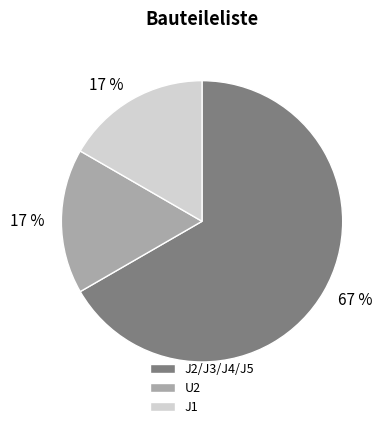

Count the number of slices in the pie.

3